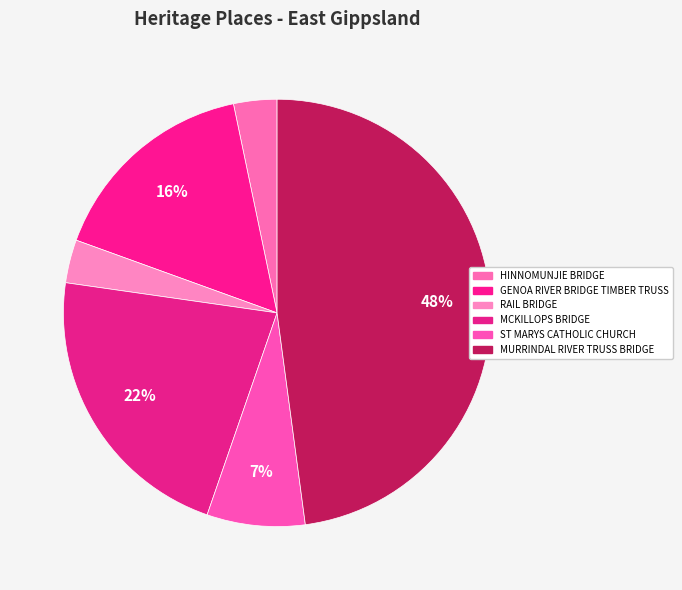

True or false: GENOA RIVER BRIDGE TIMBER TRUSS accounts for 16% of the total.

True